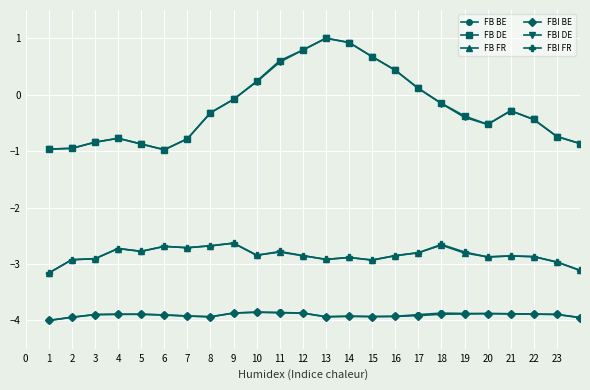

At how many categories does at least one series exceed 0?

8